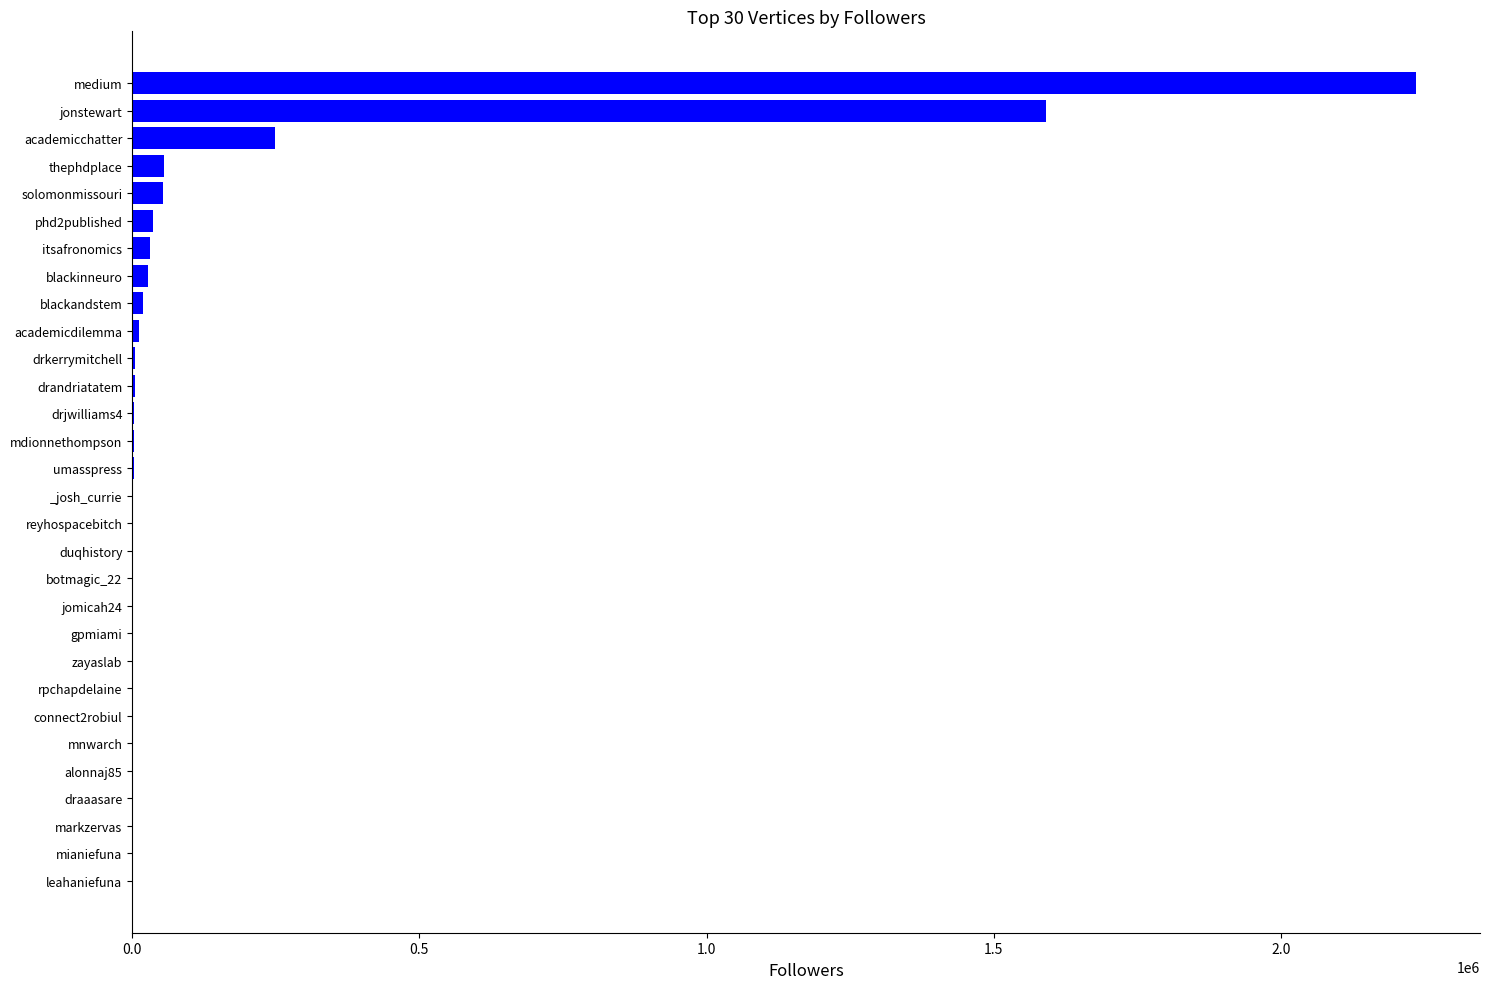

Which has a higher value, solomonmissouri or drandriatatem?

solomonmissouri